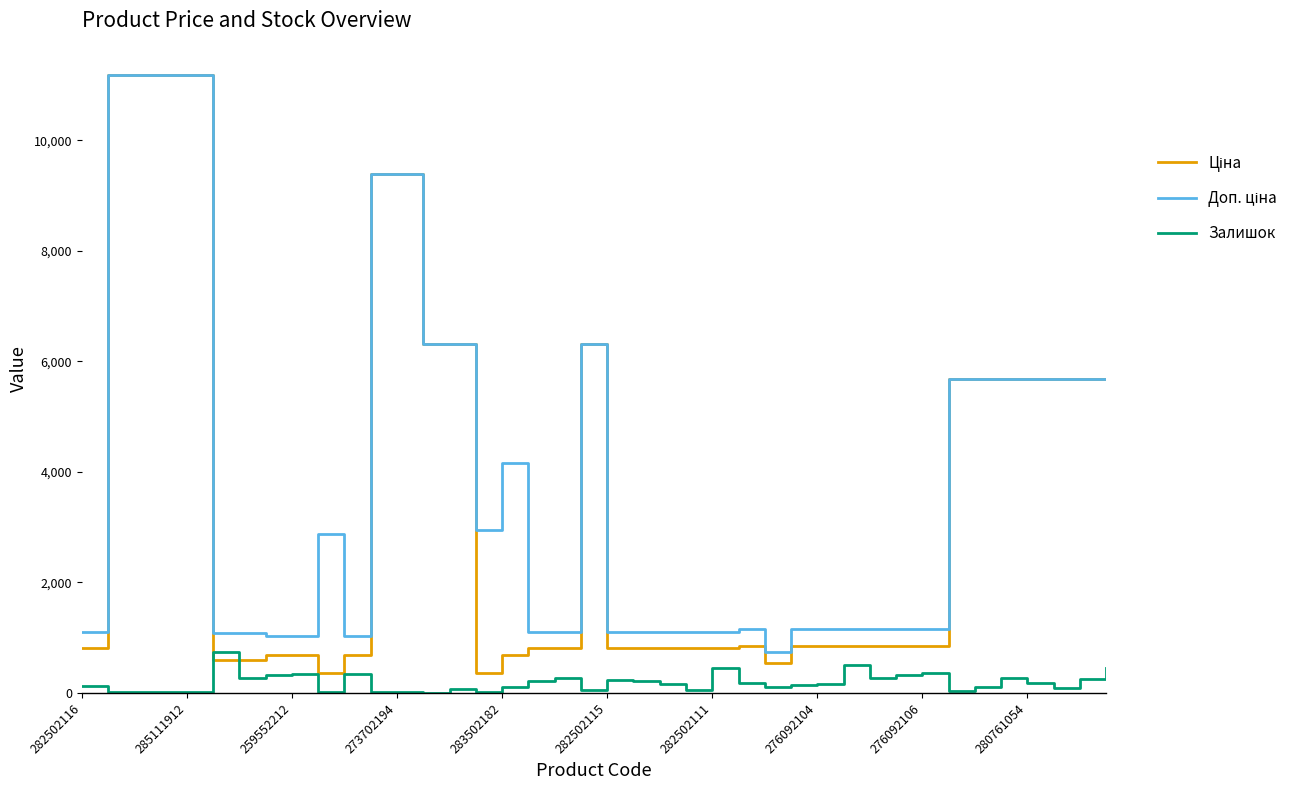

What is the greatest value displayed?

11188.2